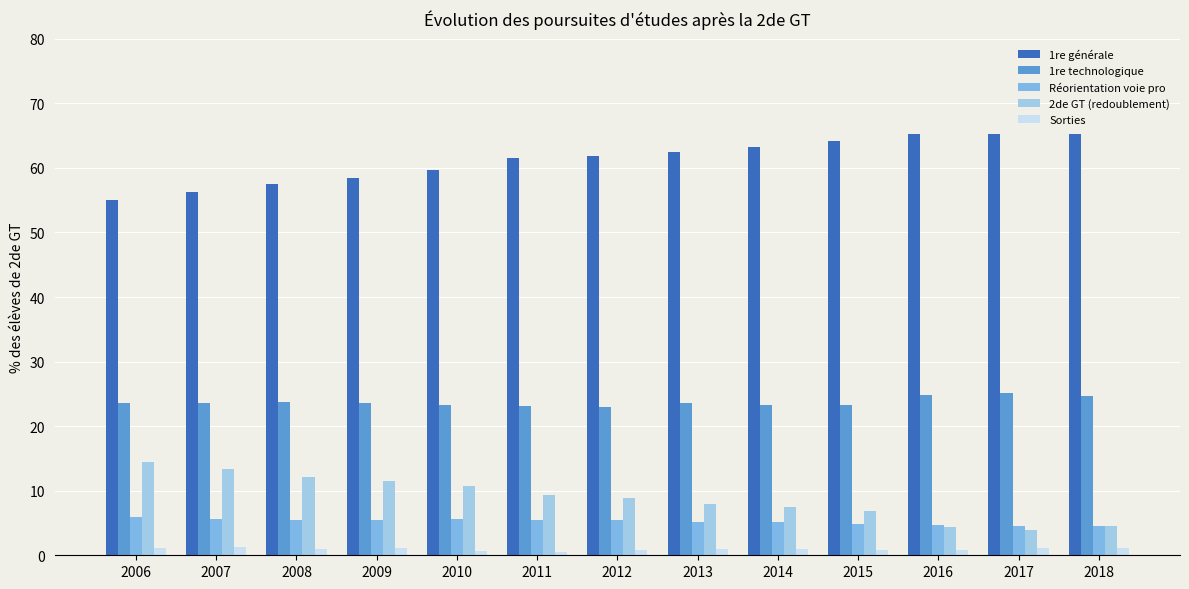

What is the average value of the Sorties series?

0.9